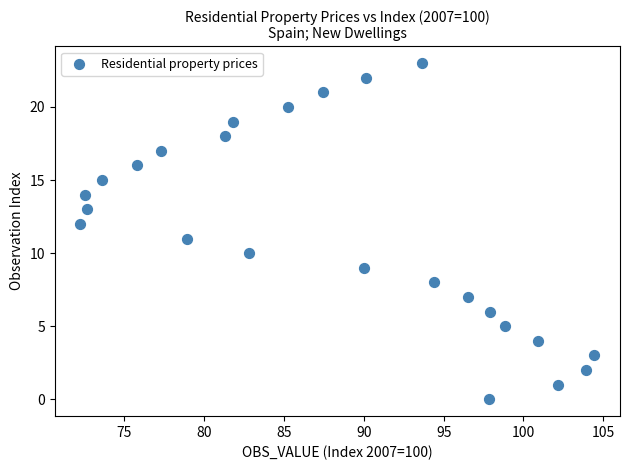

What is the range of Y values (max minus min)?

23